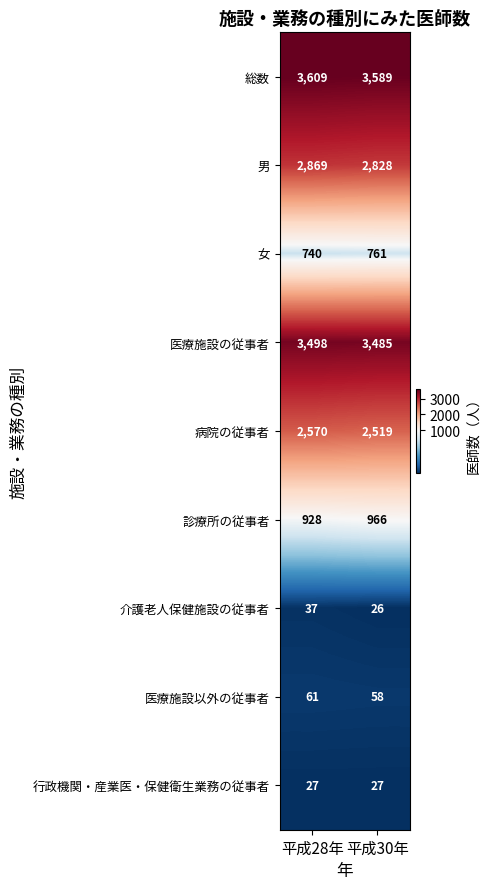

Which series has the widest spread of values?

病院の従事者